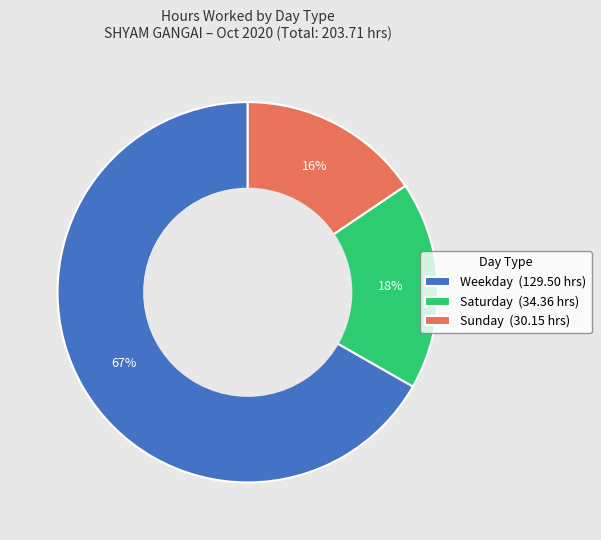

How many segments does this pie chart have?

3